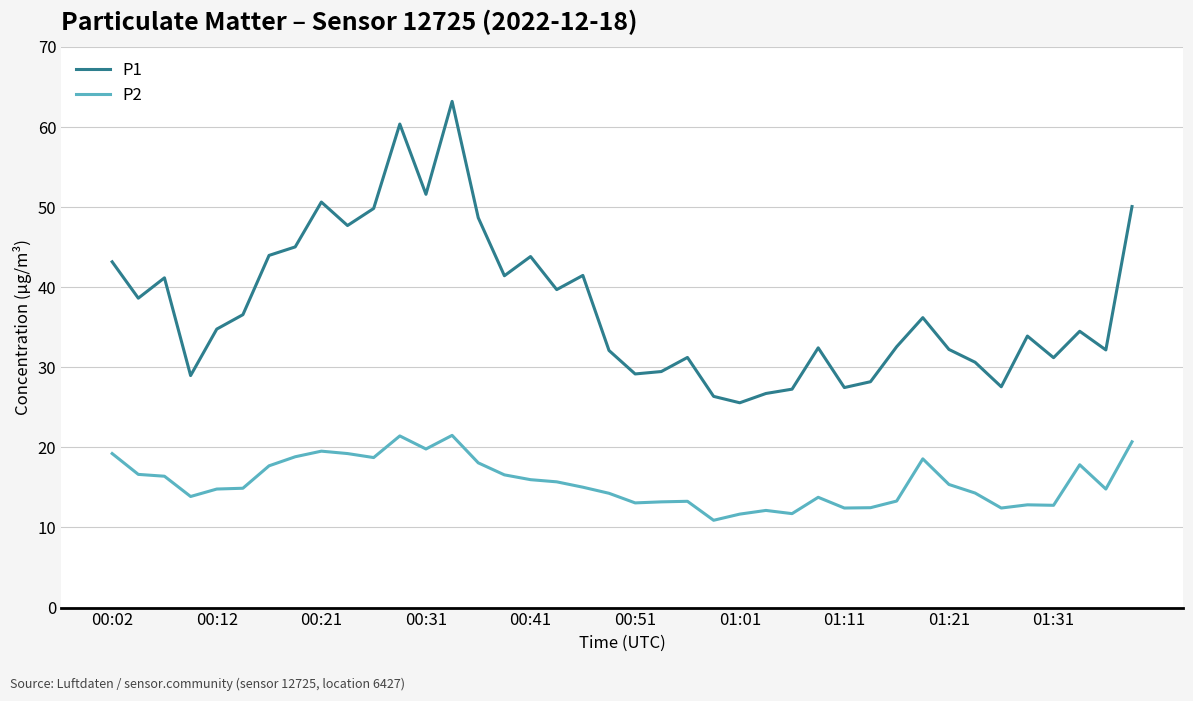

True or false: P2 and P1 intersect in this chart.

False